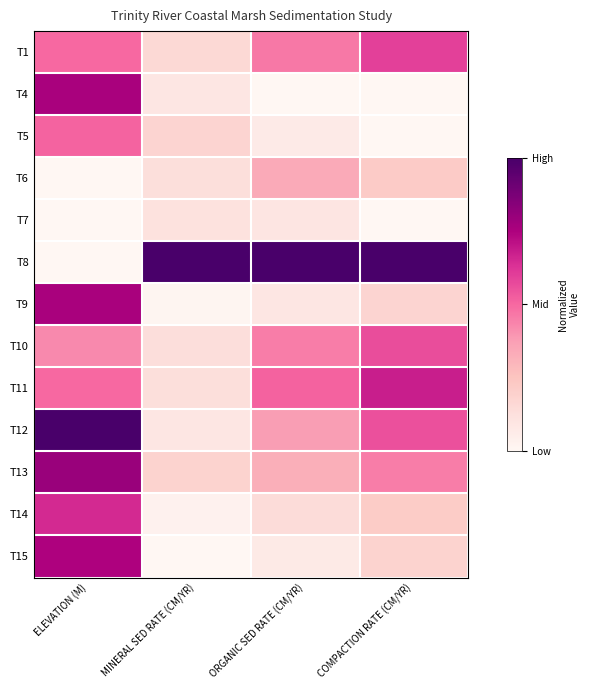

Rank the series by their maximum value, from highest to lowest.

T8, T12, T13, T4, T9, T15, T11, T14, T1, T10, T5, T6, T7